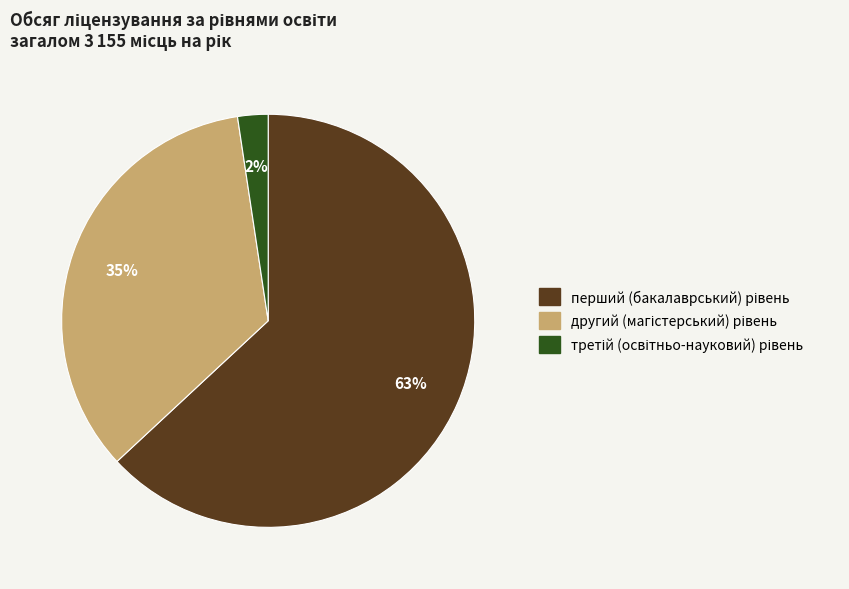

Is there a majority slice in this chart?

Yes